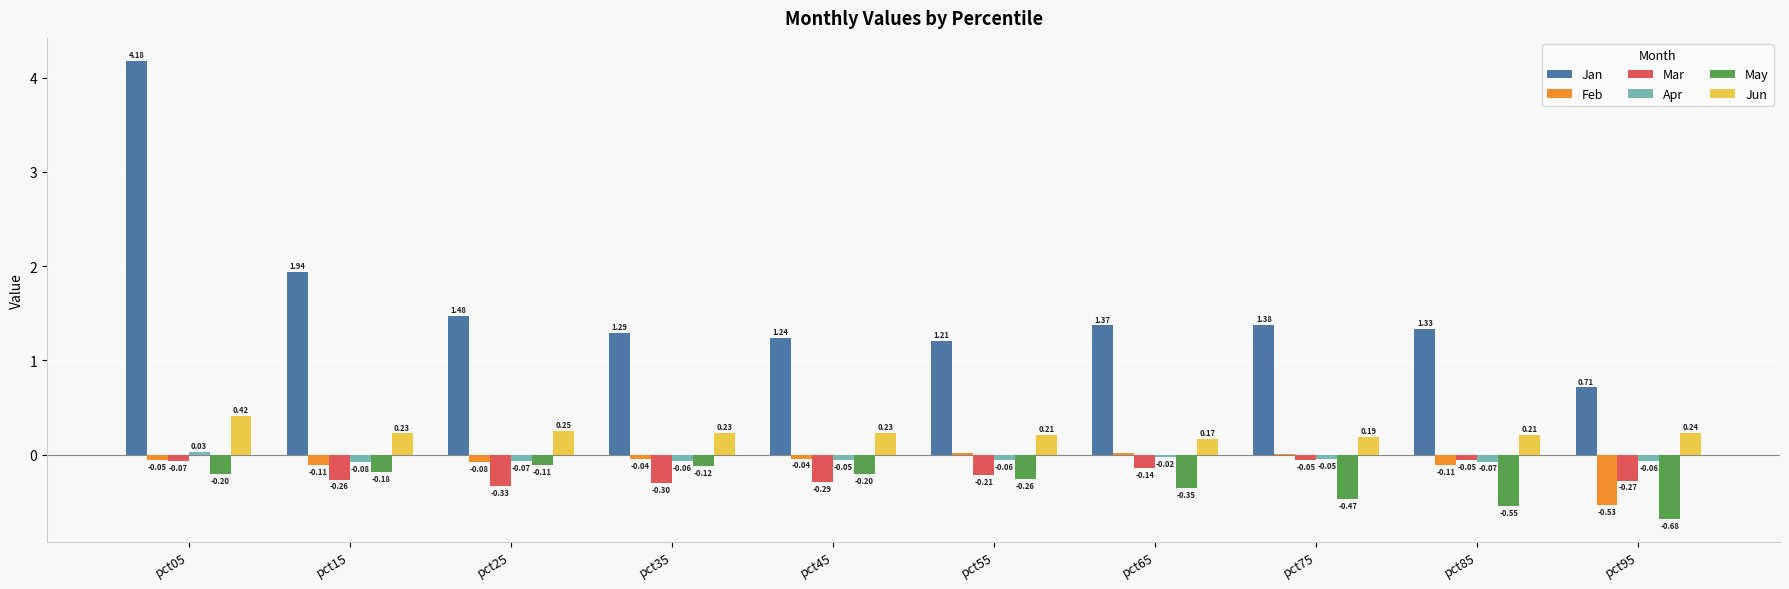

Is the value of Jan at pct35 greater than the value of Apr at pct35?

Yes